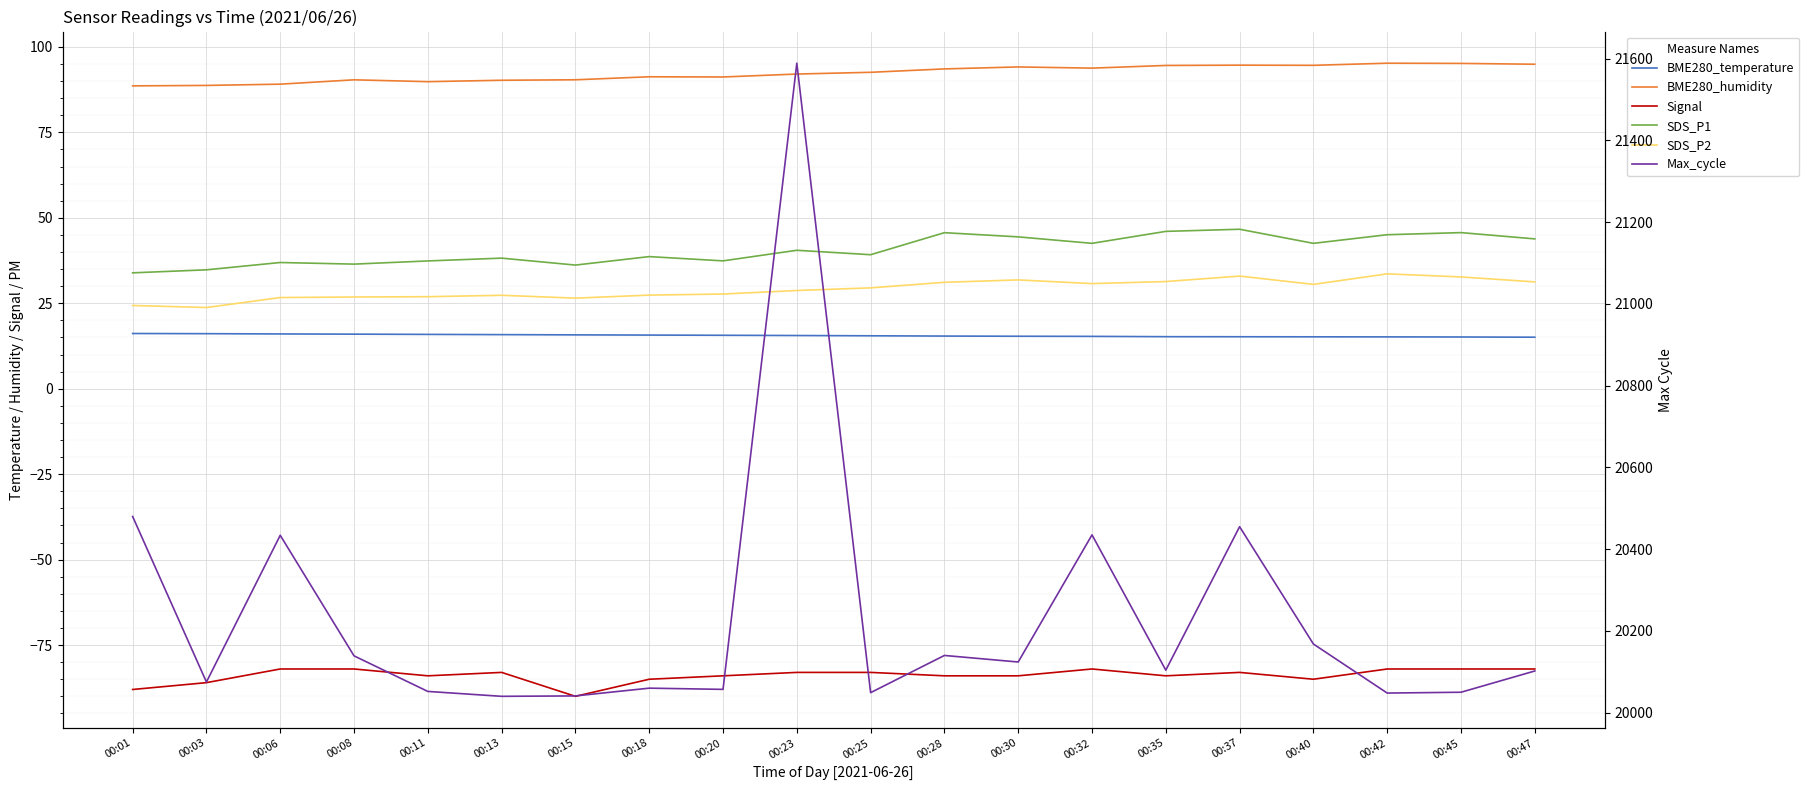

Read the BME280_humidity value at 00:28.

93.6